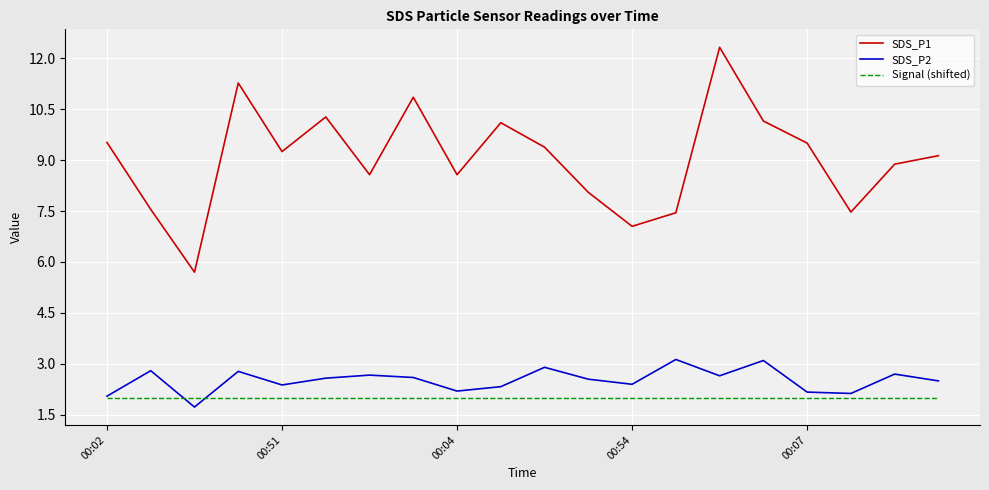

At how many categories does at least one series exceed 1?

20